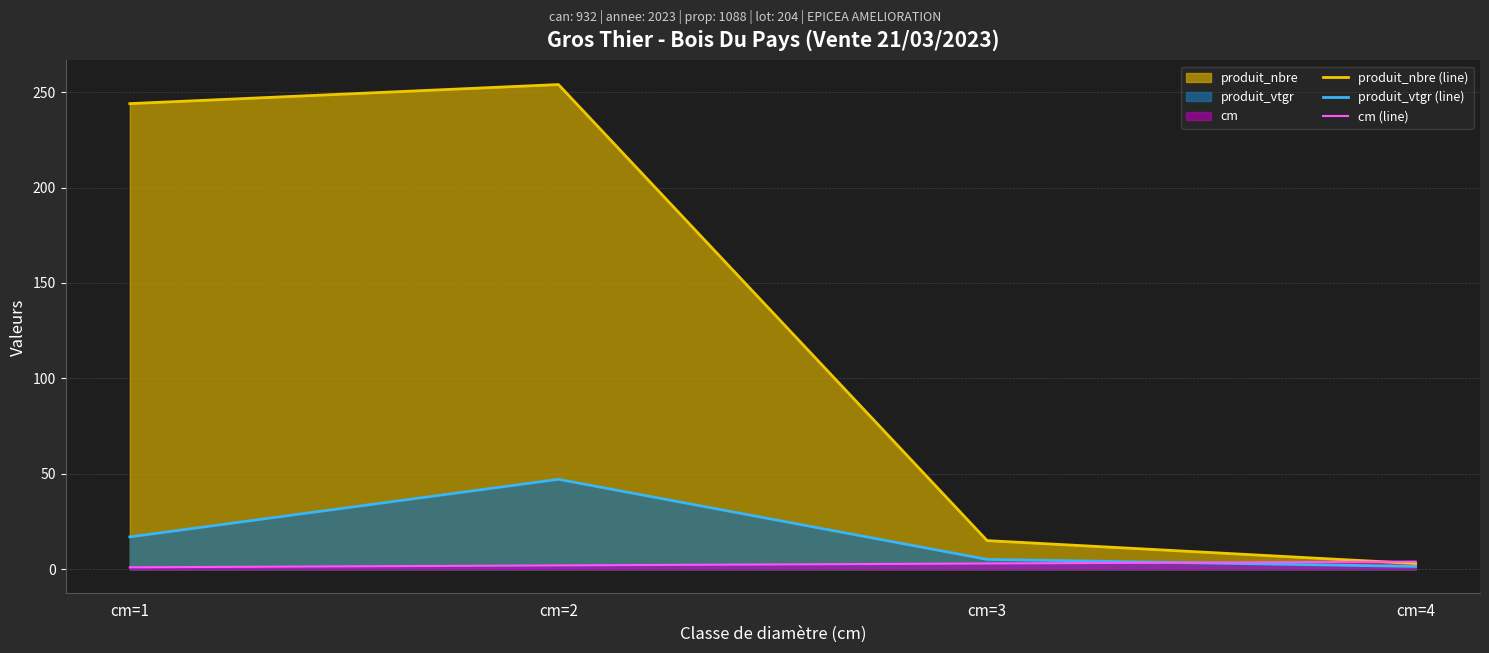

How many data points in produit_nbre (line) are above 244?

1